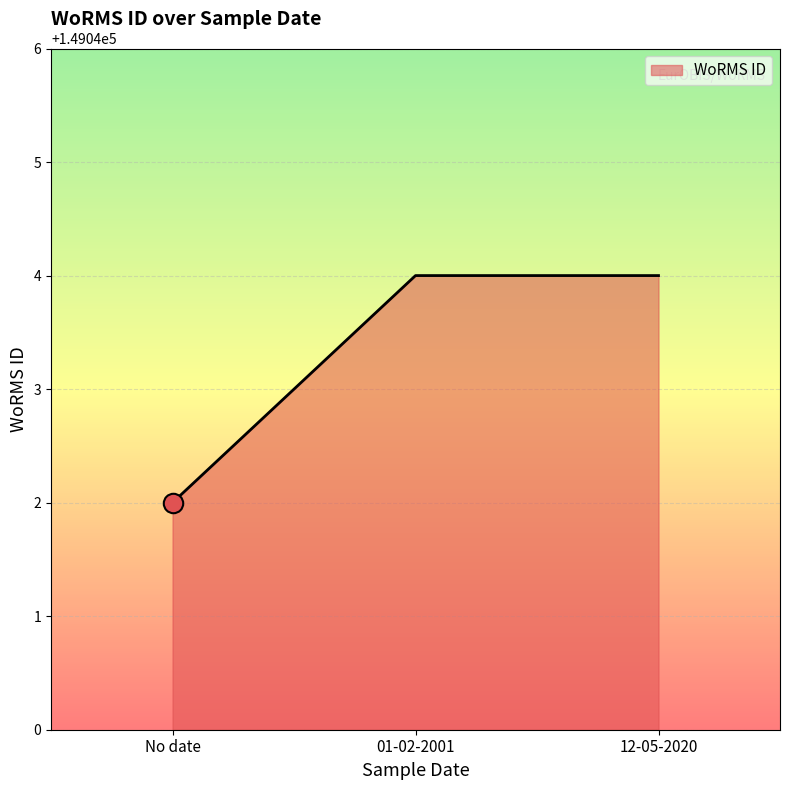

True or false: the data shows 78385 at 12-05-2020.

False